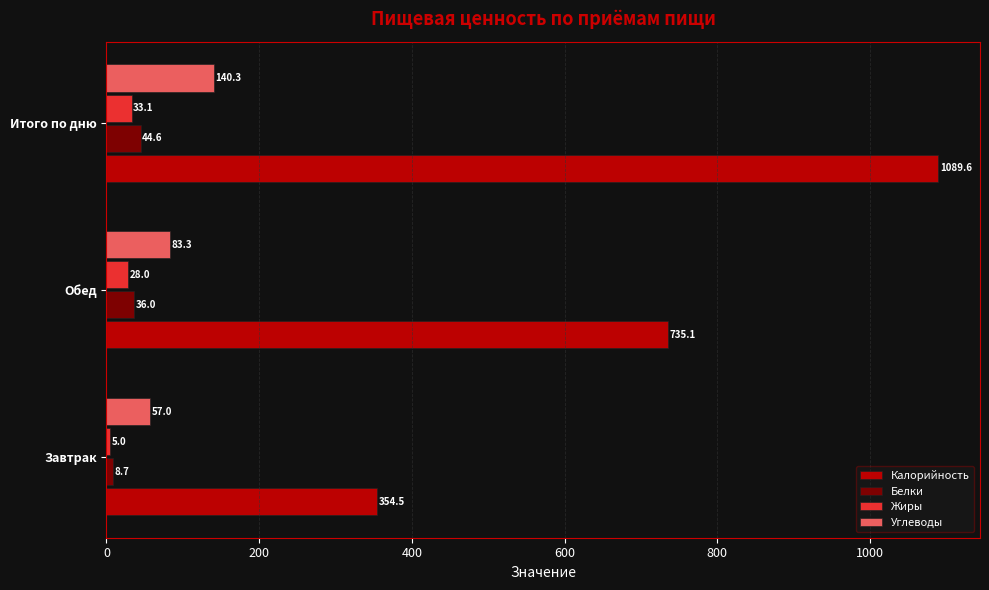

At how many categories does at least one series exceed 75?

3